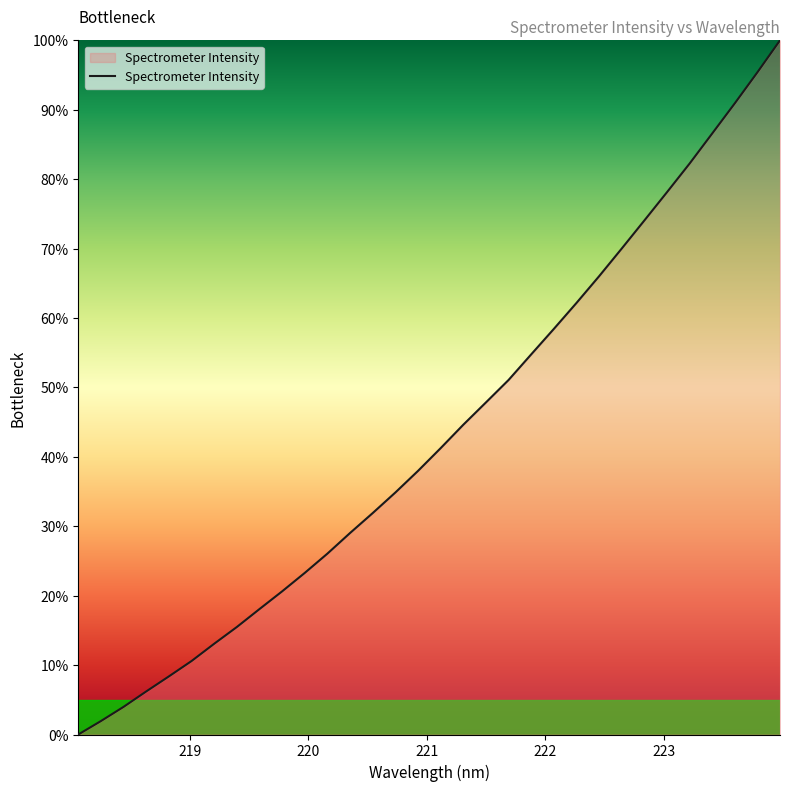

What is the difference between the maximum and minimum values?

100.0